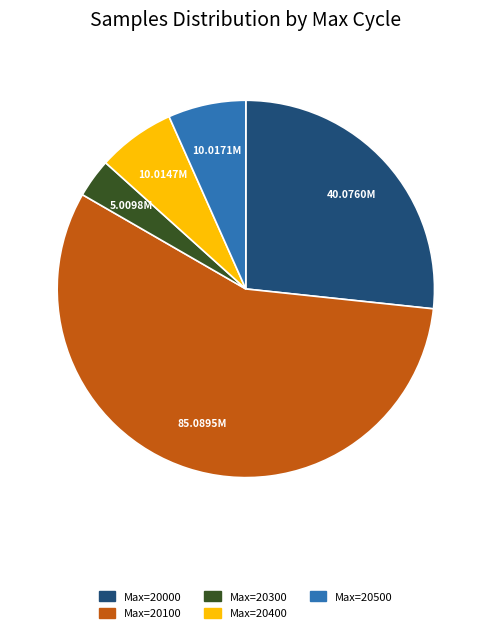

Does any single category account for the majority?

Yes